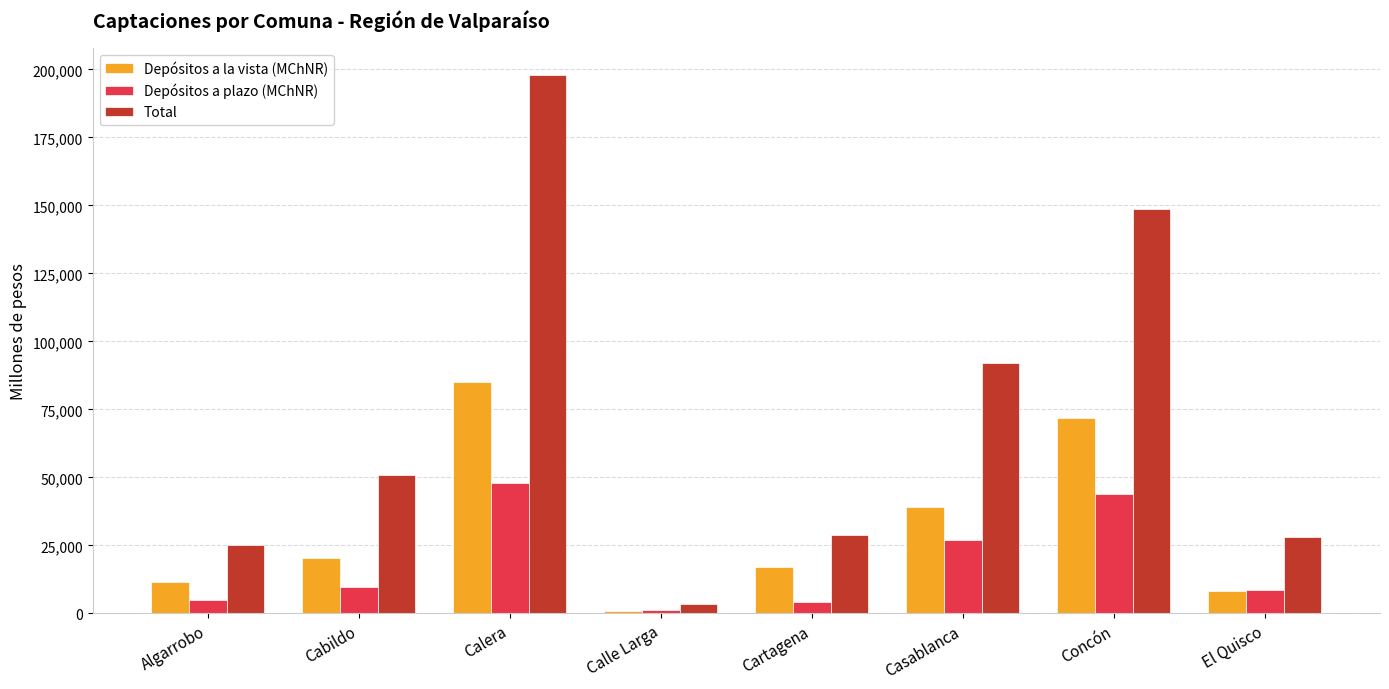

What is the sum of the Total values at Cartagena and Cabildo?

79478.3